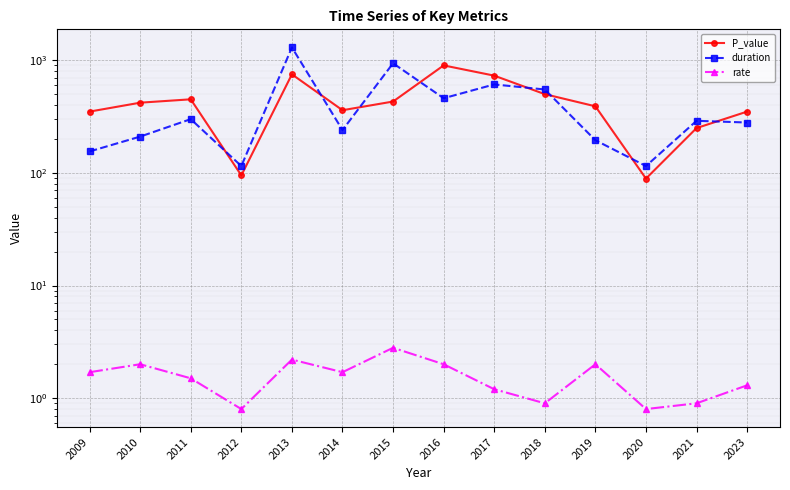

Reading right to left, what are all the values shown in this chart?

P_value: 2023=350.0	2021=250.0	2020=89.0	2019=390.0	2018=500.0	2017=730.0	2016=900.0	2015=430.0	2014=360.0	2013=750.0	2012=95.0	2011=450.0	2010=420.0	2009=350.0
duration: 2023=280.0	2021=290.0	2020=115.0	2019=195.0	2018=550.0	2017=610.0	2016=460.0	2015=940.0	2014=240.0	2013=1300.0	2012=115.0	2011=300.0	2010=210.0	2009=155.0
rate: 2023=1.3	2021=0.9	2020=0.8	2019=2.0	2018=0.9	2017=1.2	2016=2.0	2015=2.8	2014=1.7	2013=2.2	2012=0.8	2011=1.5	2010=2.0	2009=1.7